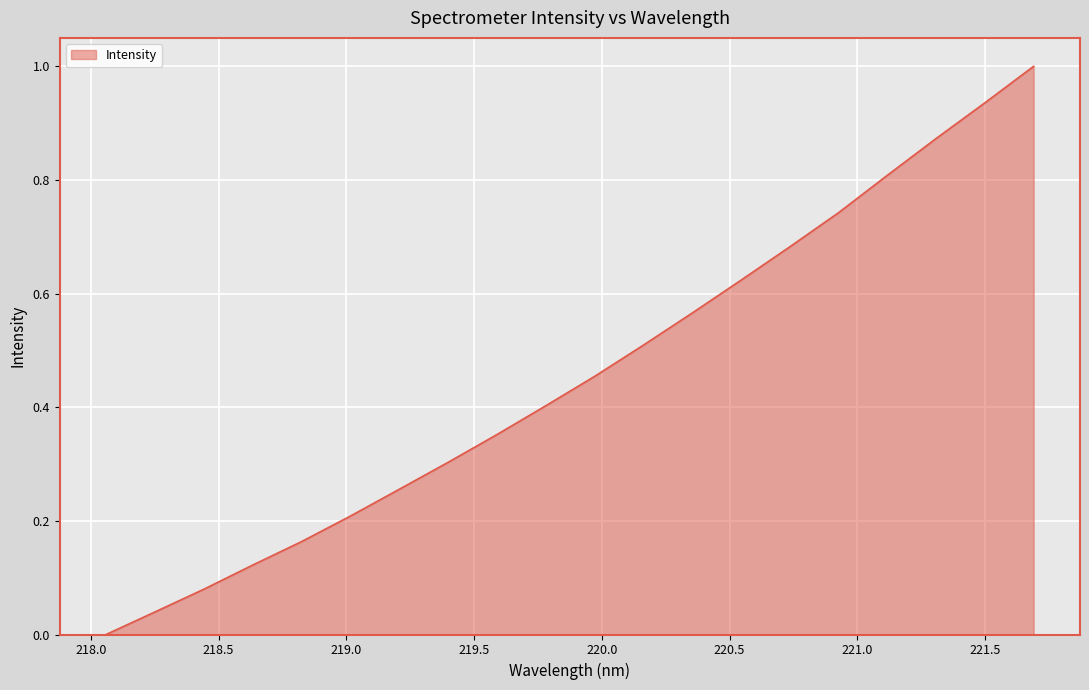

What is the sum of all values?

9.1